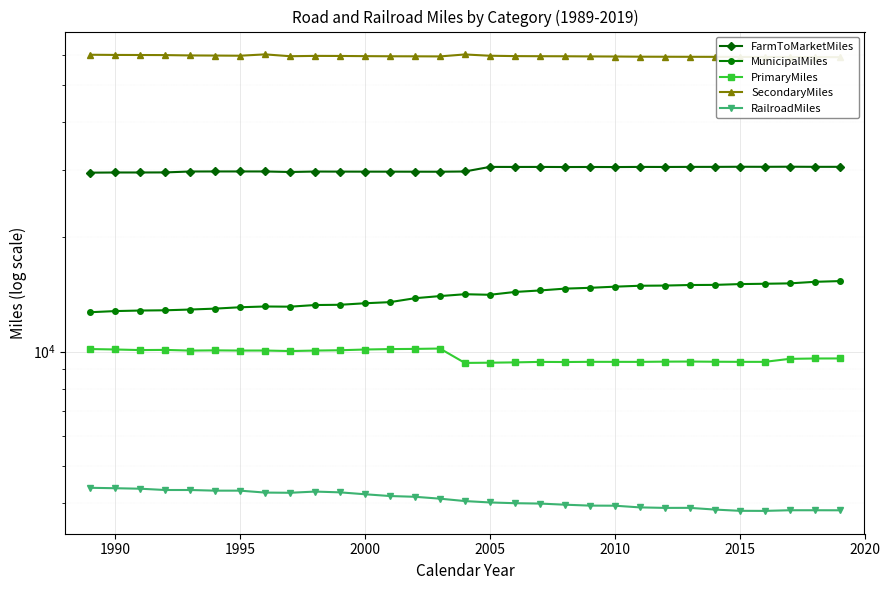

What is the average value of the RailroadMiles series?

4094